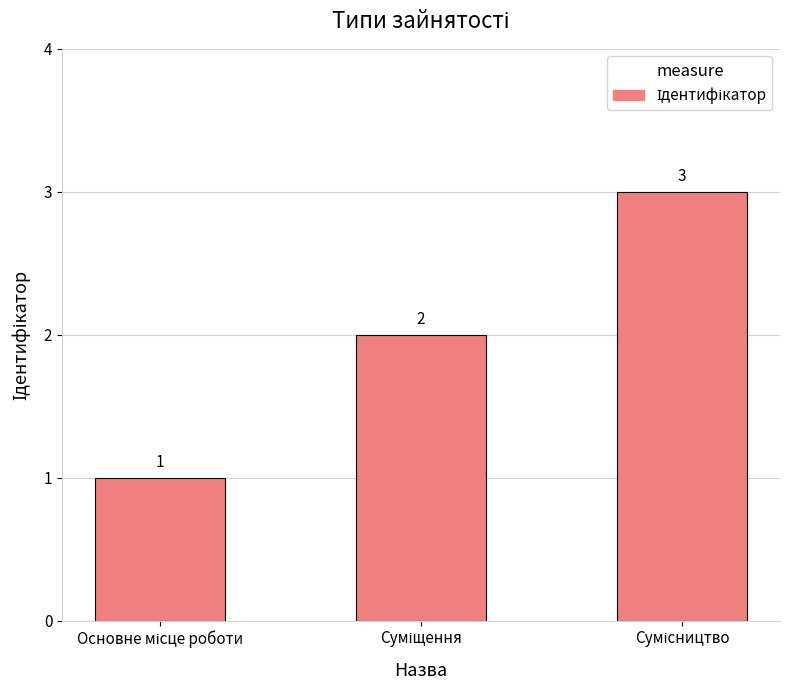

Count the values in the range 1 to 3.

3